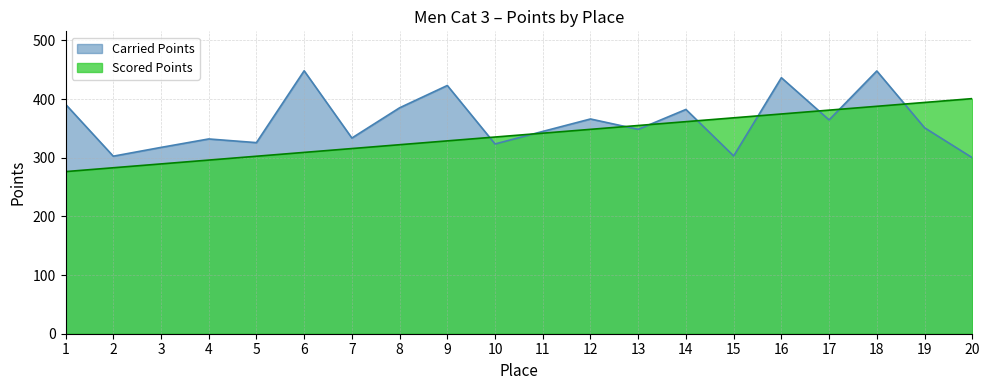

What is the greatest value displayed?

448.1